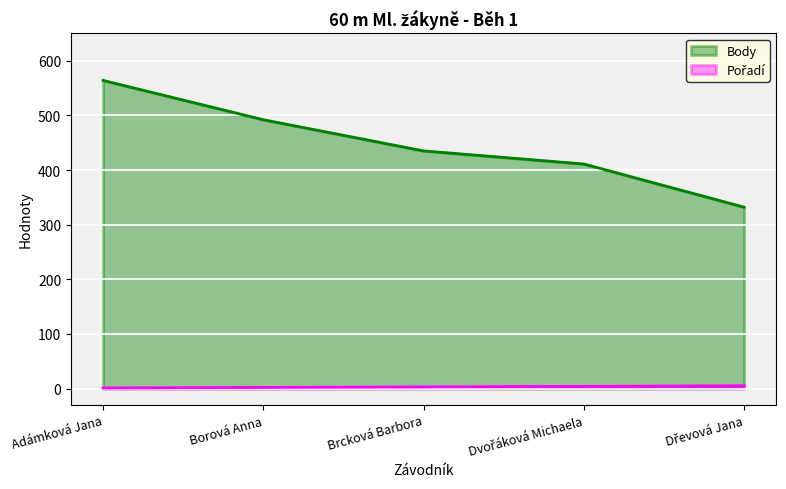

What is the difference between the maximum and minimum values in the Pořadí series?

4